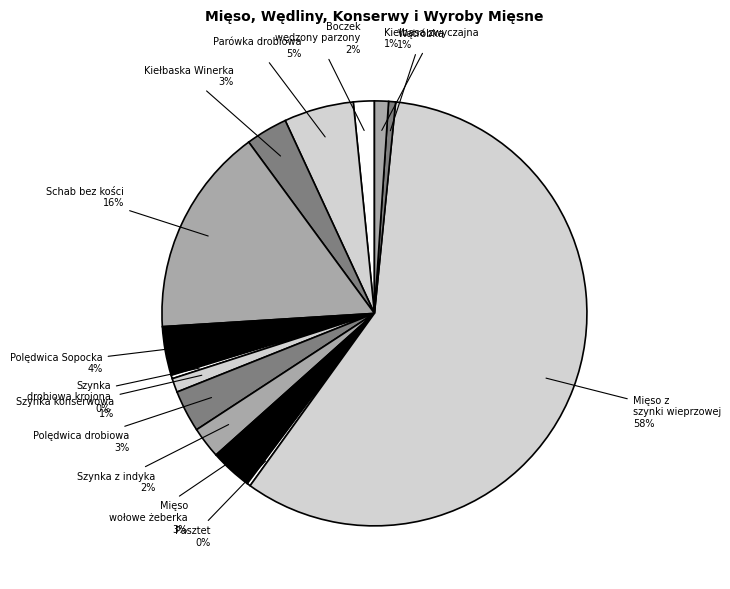

To the nearest percent, what is the average slice percentage?

7%